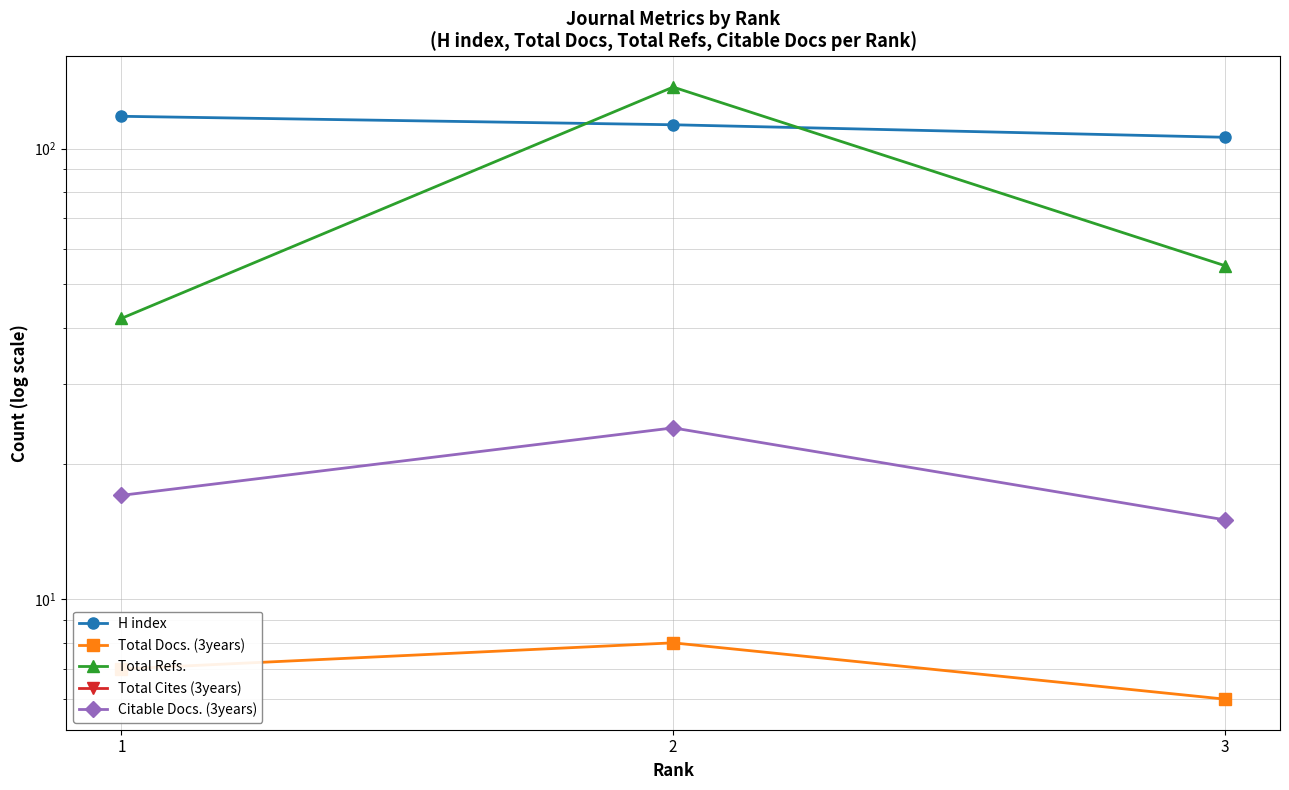

How many lines are shown in the chart?

5